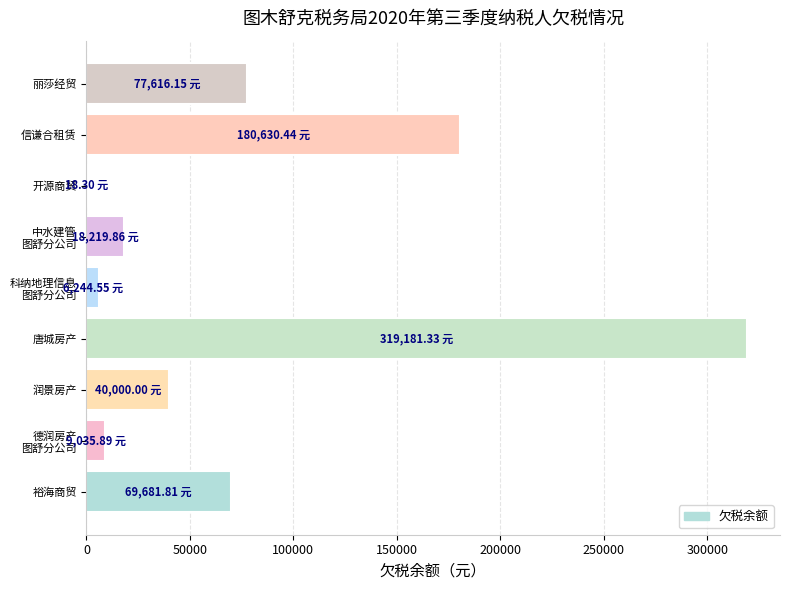

How many distinct data groups are displayed?

1